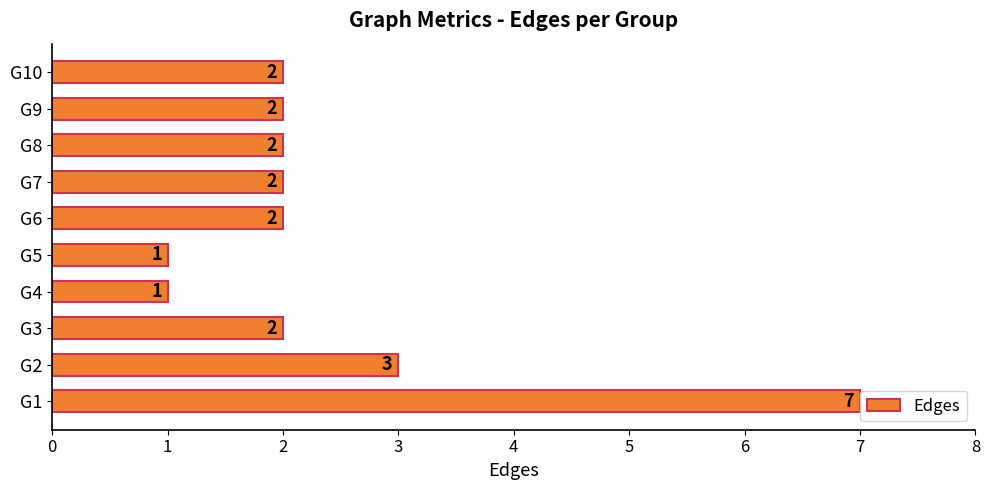

What is the sum of the values at G5 and G6?

3